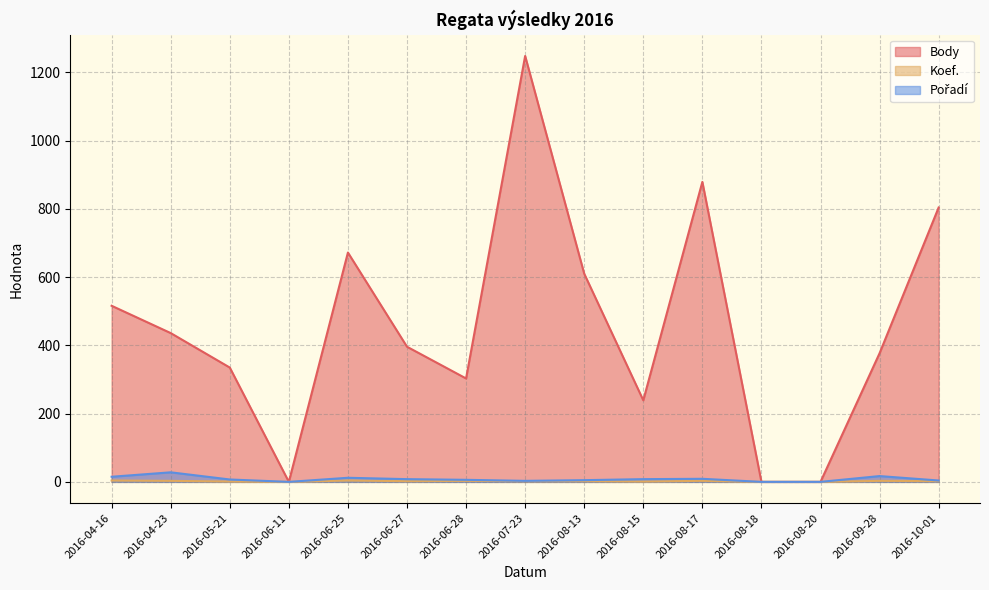

The value of Pořadí at 2016-06-28 is 6. True or false?

True